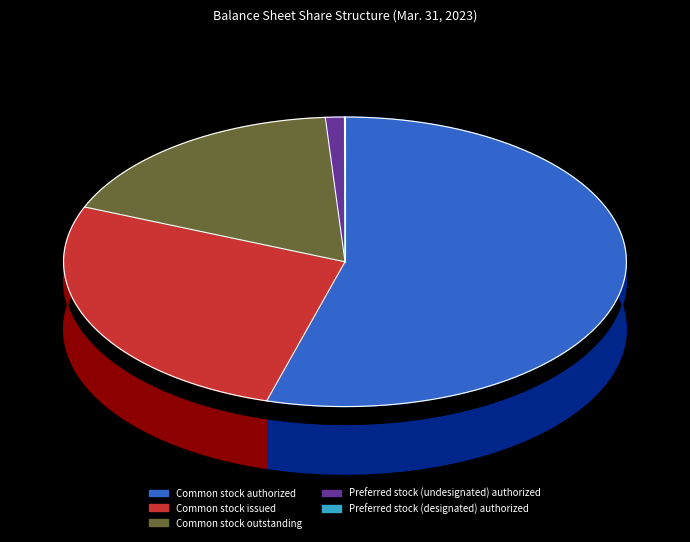

Count the number of slices in the pie.

5